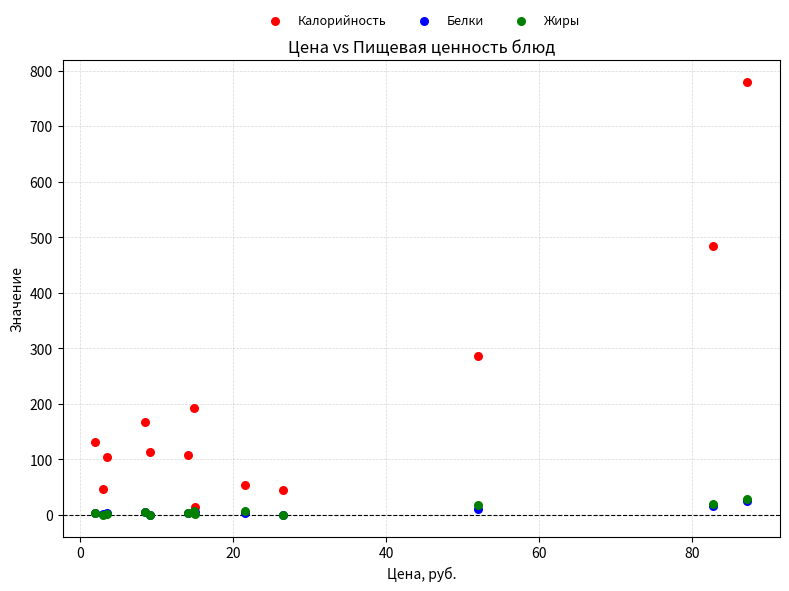

Which series contains the highest Y value?

Калорийность